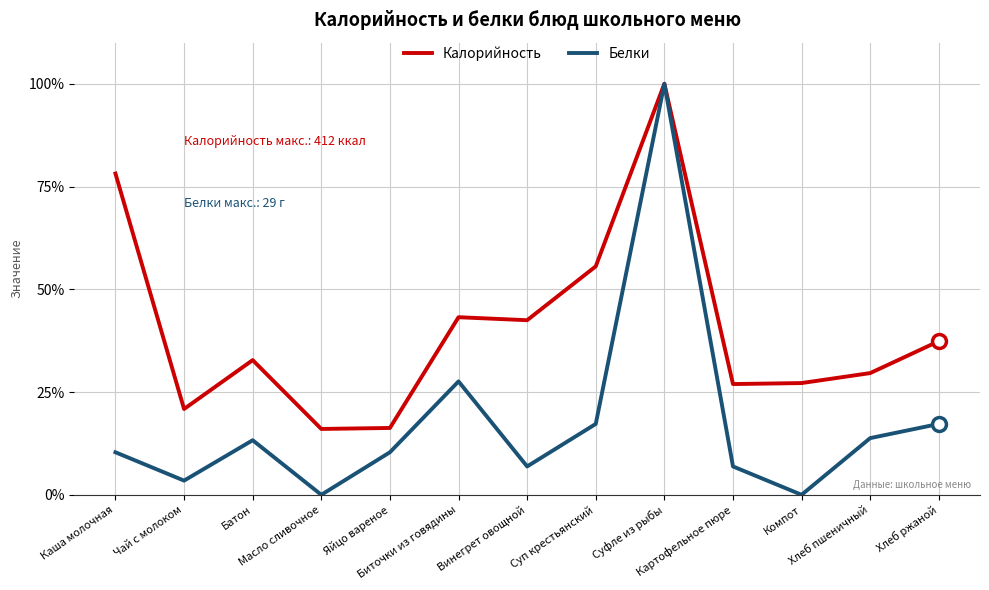

What is the total value across all series at Винегрет овощной?

49.4